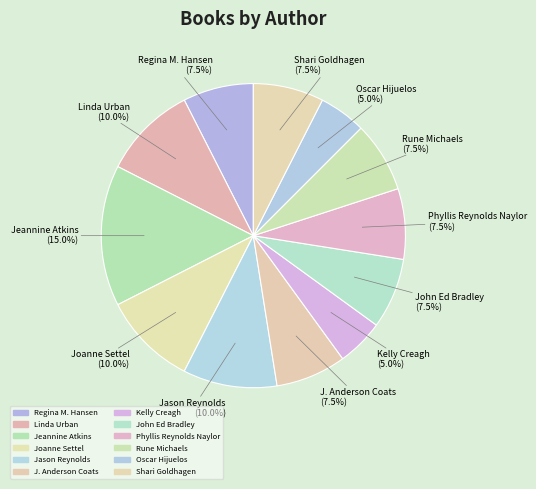

Is there a majority slice in this chart?

No